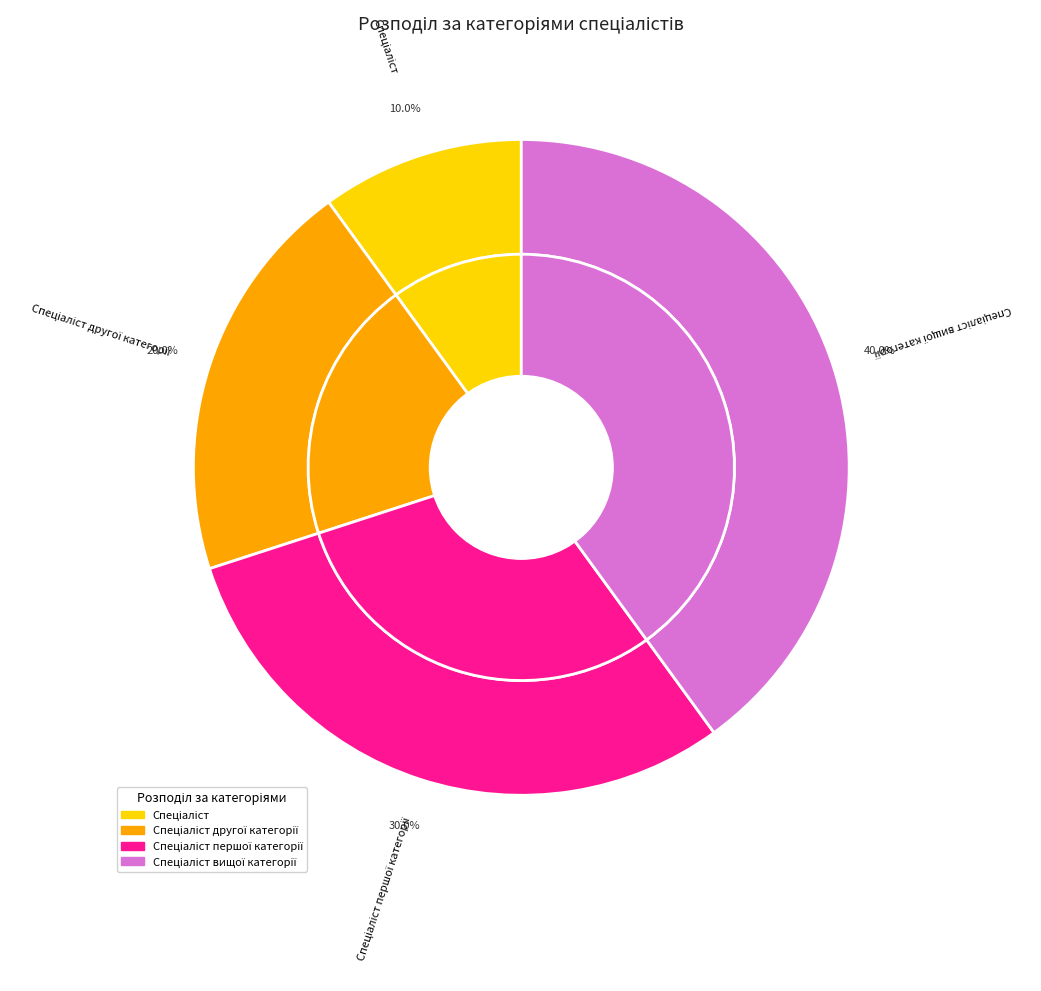

Approximately how many times larger is the value at Спеціаліст першої категорії compared to Спеціаліст вищої категорії?

0.8